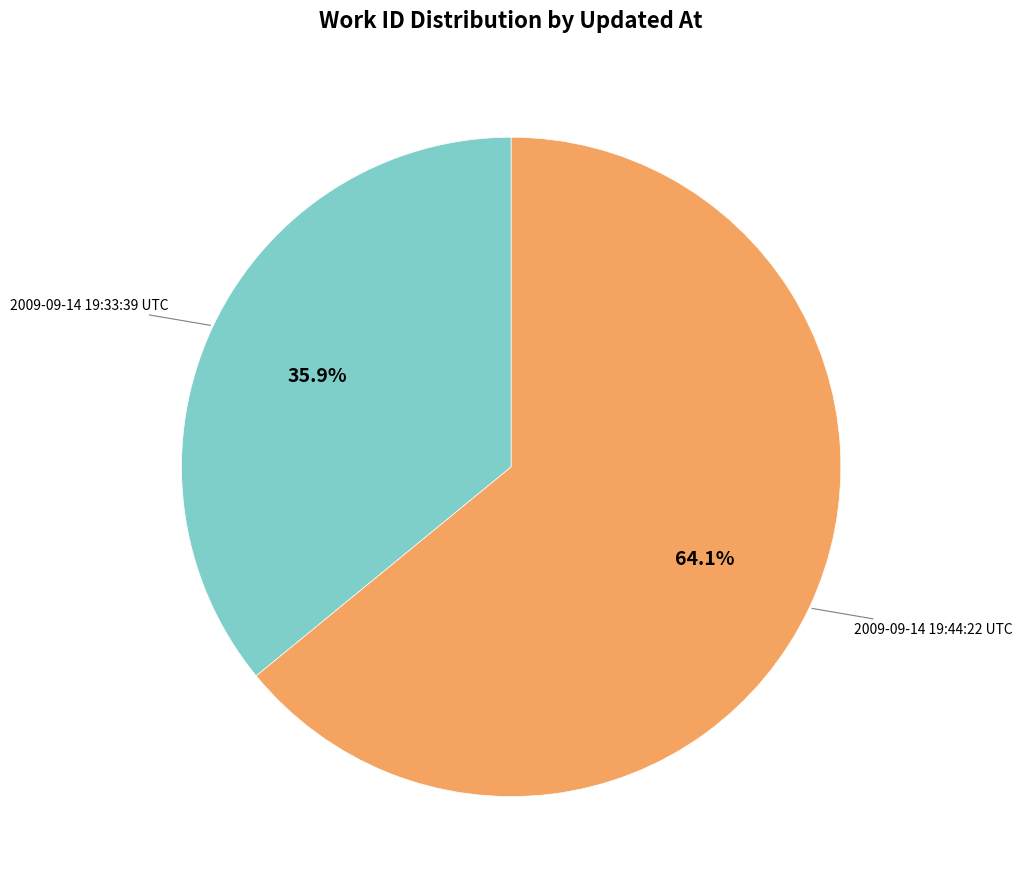

Is there any slice that represents more than half of the pie?

Yes